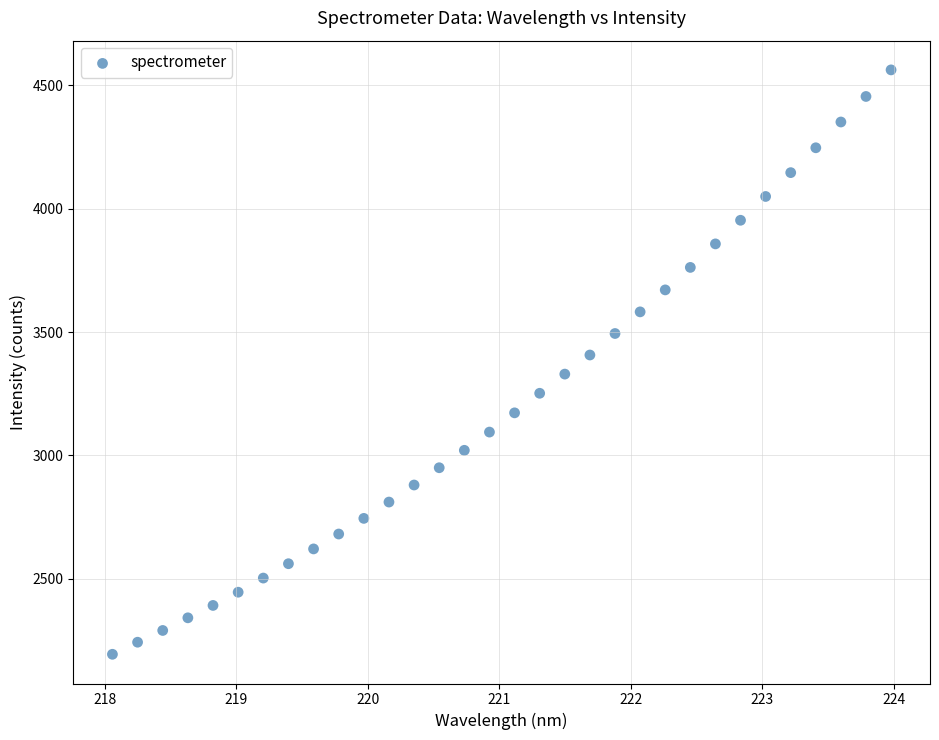

What is the range of Y values (max minus min)?

2366.3